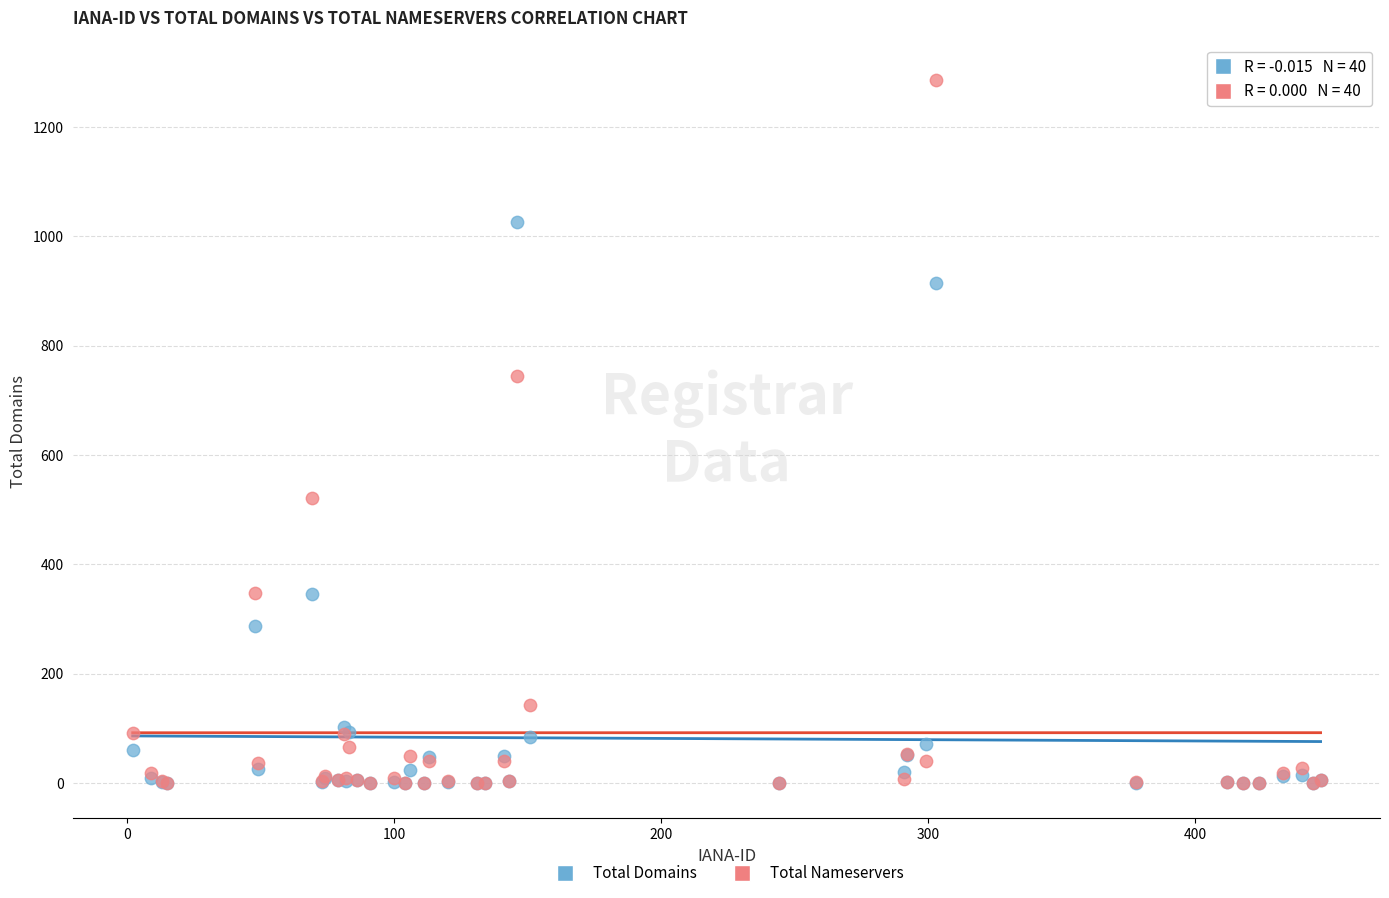

In the Total Nameservers series, what Y value is closest to 643?

745